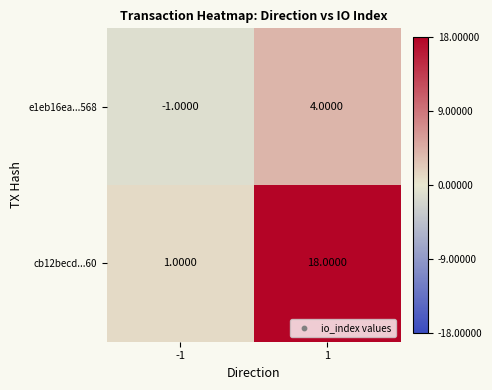

At 1, list the series in order from smallest to largest.

e1eb16ea...568, cb12becd...60